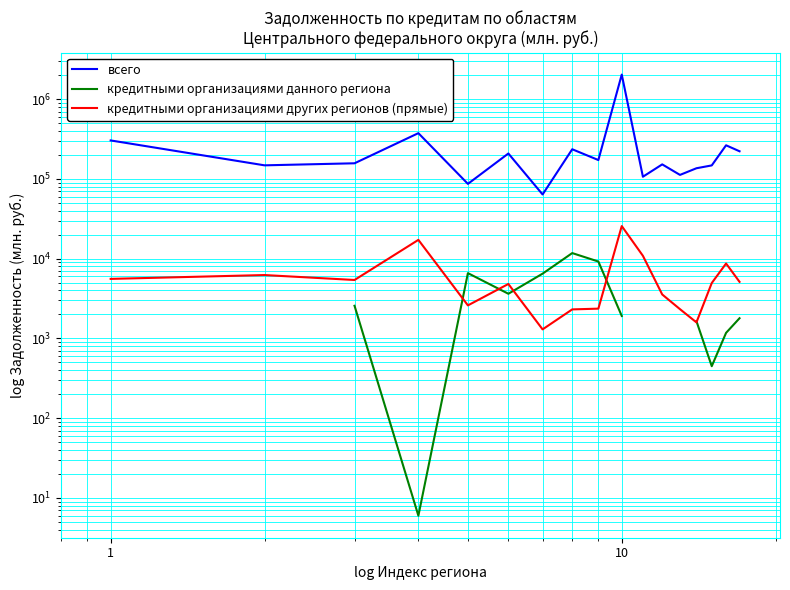

At how many categories does at least one series exceed 1822741?

1